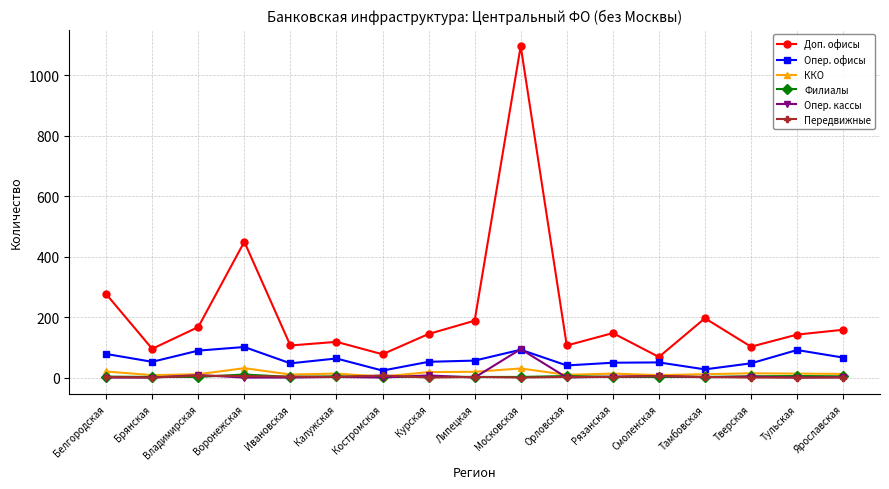

What is the sum of the Доп. офисы values at Воронежская and Владимирская?

616